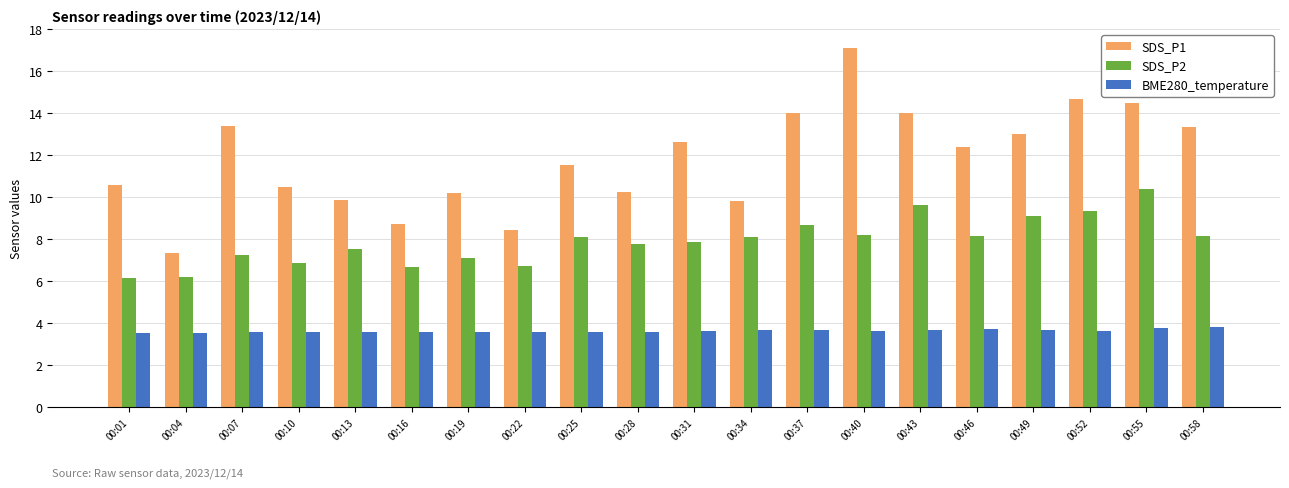

Between 00:13 and 00:31, which series saw the biggest shift?

SDS_P1